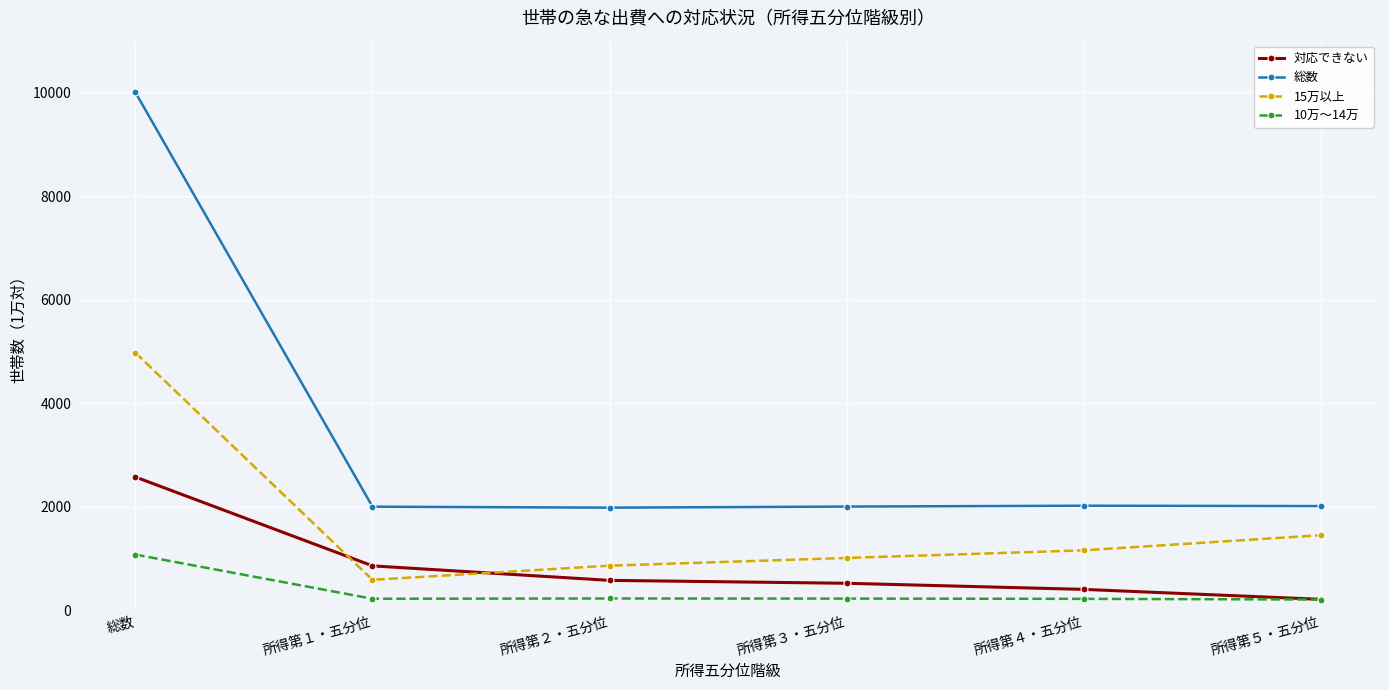

What is the label of the 5th point from the left?

所得第４・五分位